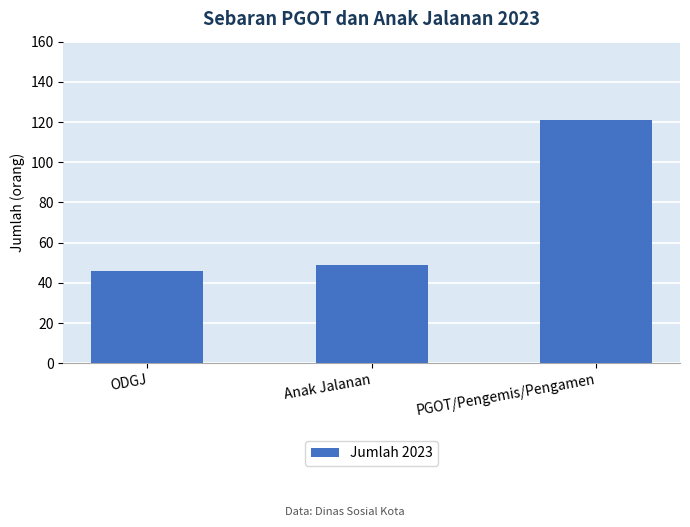

What is the sum of the values at PGOT/Pengemis/Pengamen and Anak Jalanan?

170